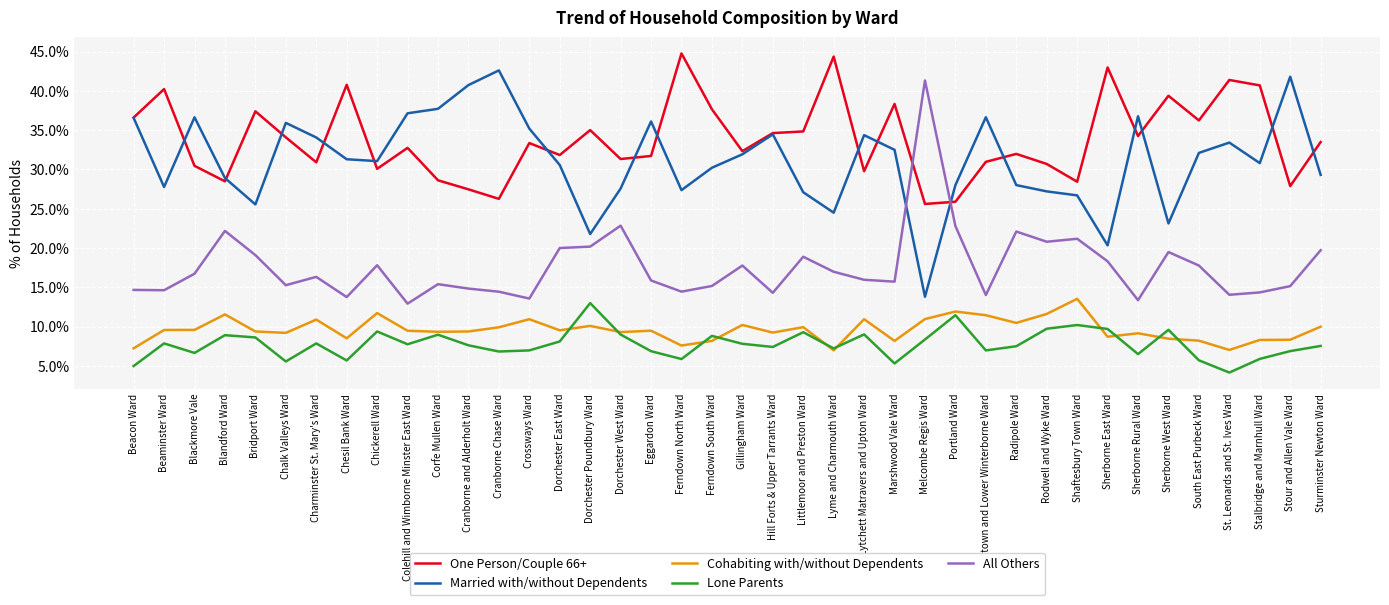

Does the chart display data point markers on the line(s)?

No